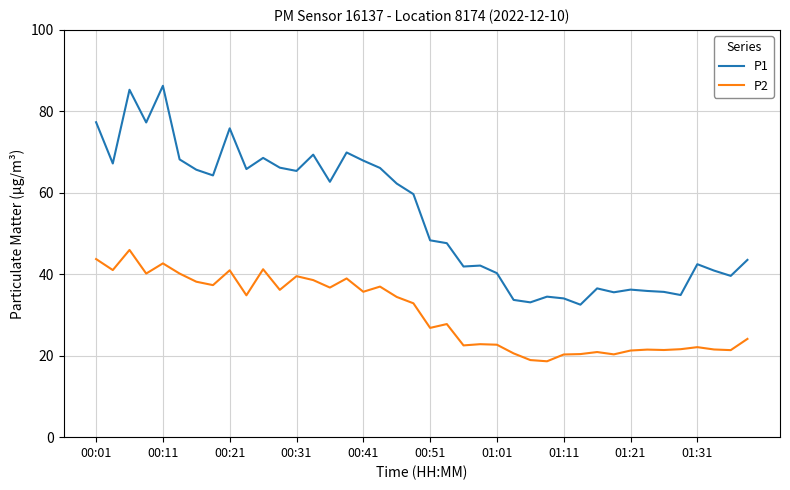

Which series has the largest total across all categories?

P1